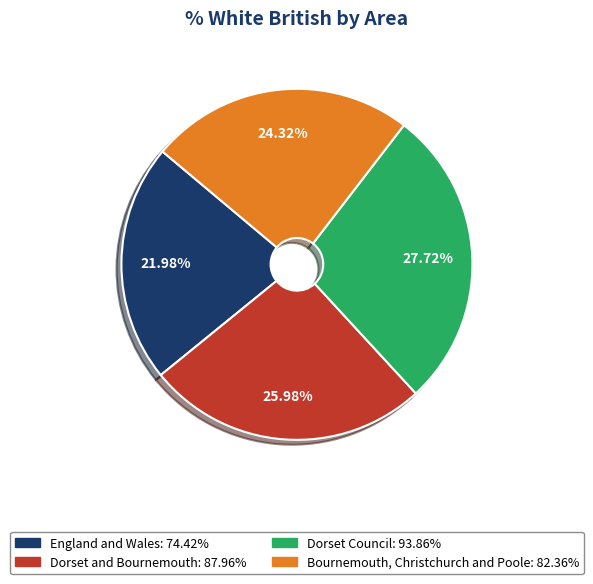

To the nearest percent, what percentage of the pie is England and Wales?

22%